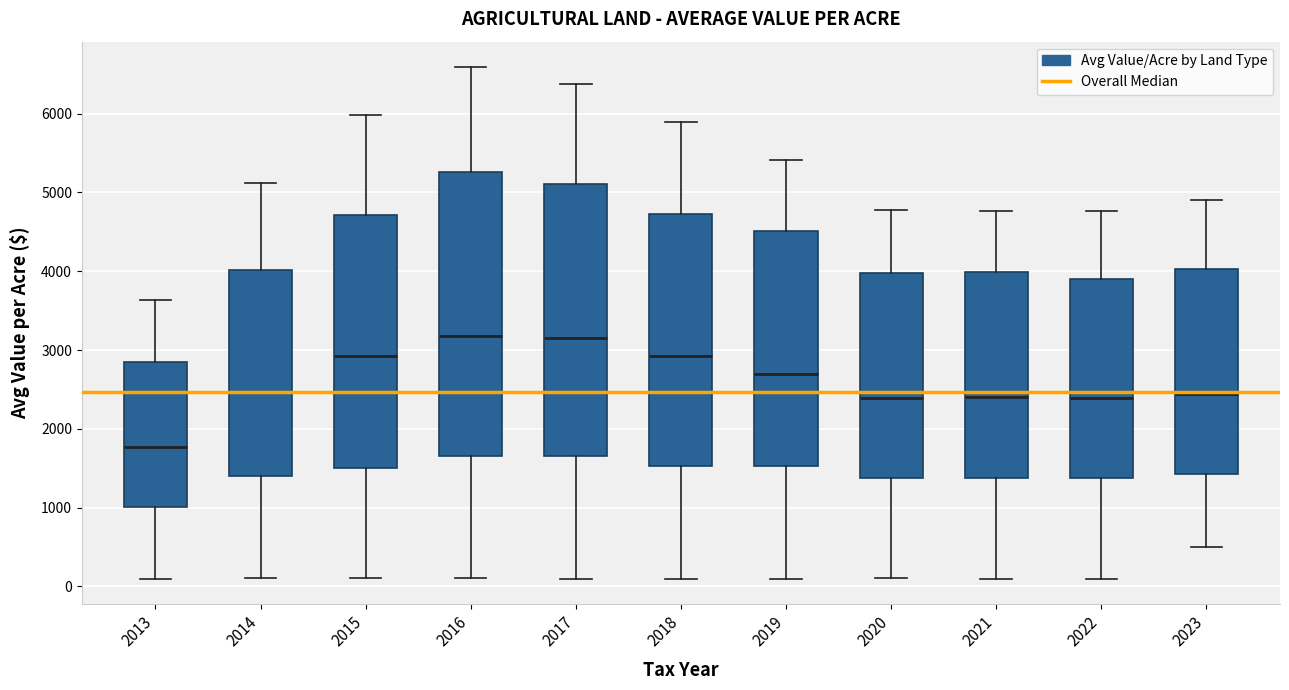

Reading left to right, read every box against the y-axis: the position of its median line, the range the box covers, and the ends of its whiskers. The values are not printed on the chart, so give them approximately, as read against the axis.

2013: median 1800, box 1000 to 2900, whiskers 100 to 3600
2014: median 2500, box 1400 to 4000, whiskers 100 to 5100
2015: median 2900, box 1500 to 4700, whiskers 100 to 6000
2016: median 3200, box 1700 to 5300, whiskers 100 to 6600
2017: median 3200, box 1600 to 5100, whiskers 100 to 6400
2018: median 2900, box 1500 to 4700, whiskers 100 to 5900
2019: median 2700, box 1500 to 4500, whiskers 100 to 5400
2020: median 2400, box 1400 to 4000, whiskers 100 to 4800
2021: median 2400, box 1400 to 4000, whiskers 100 to 4800
2022: median 2400, box 1400 to 3900, whiskers 100 to 4800
2023: median 2400, box 1400 to 4000, whiskers 500 to 4900